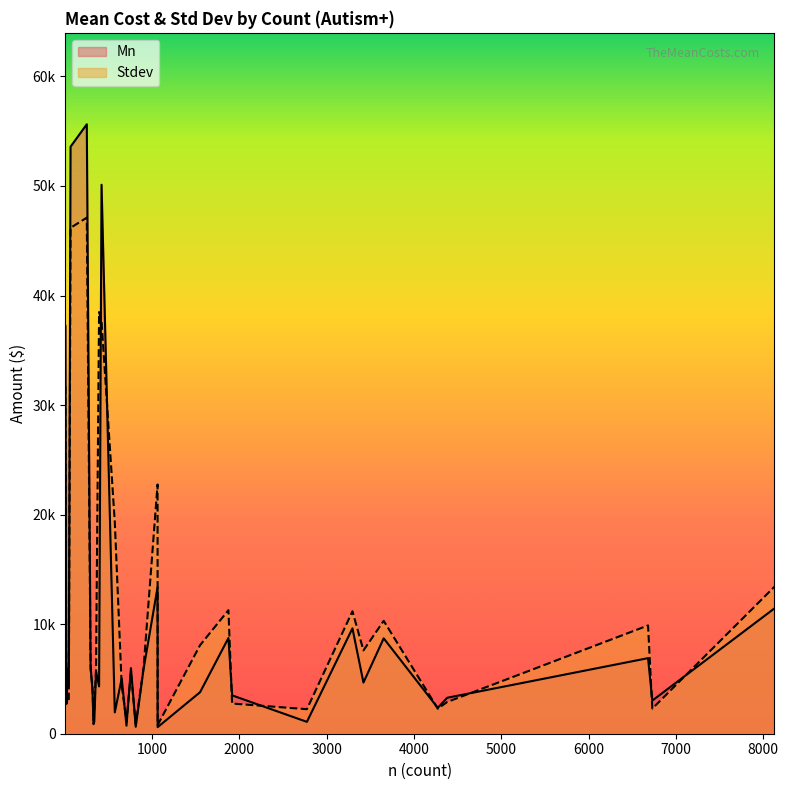

What is the maximum value for Mn?

55630.0